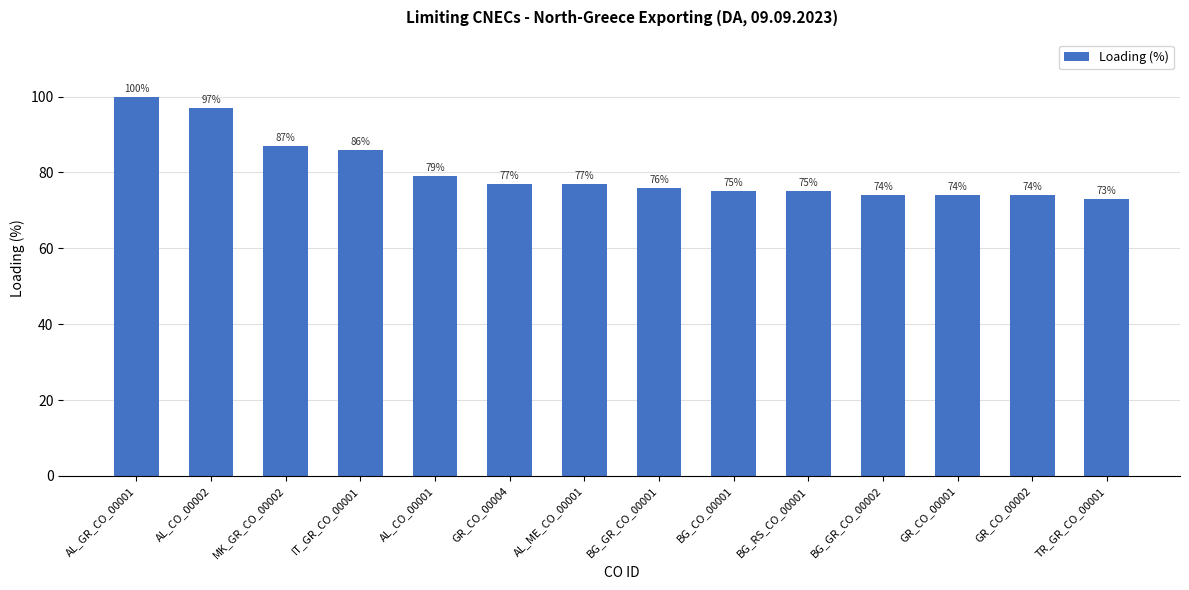

What position from the left is IT_GR_CO_00001?

4